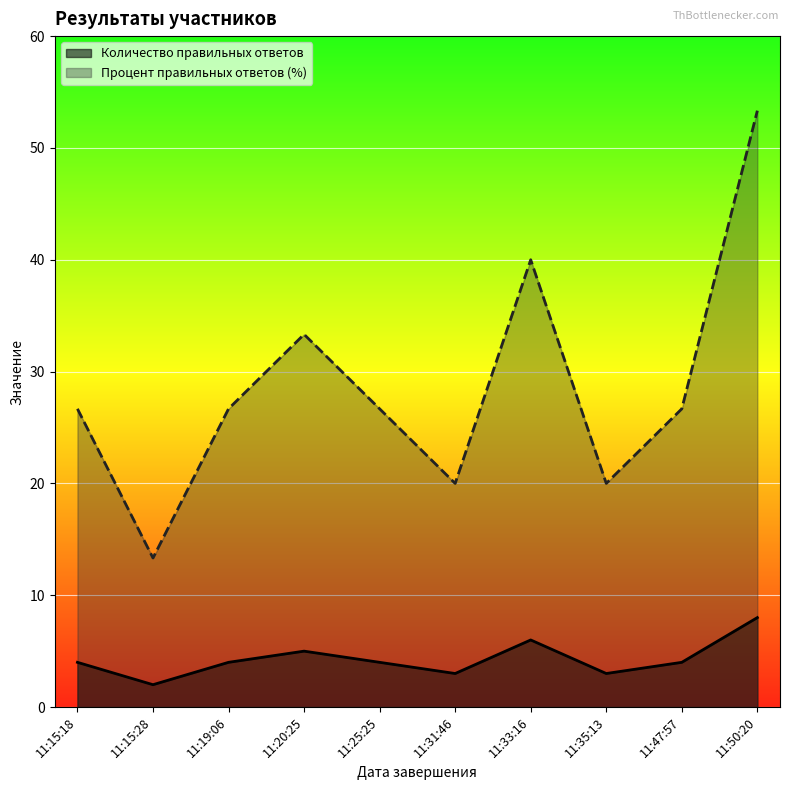

How many lines are shown in the chart?

2